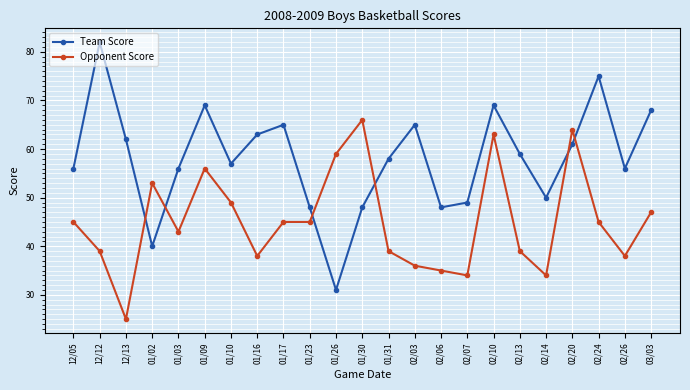

Read the Team Score value at 02/13, to the nearest 10.

60